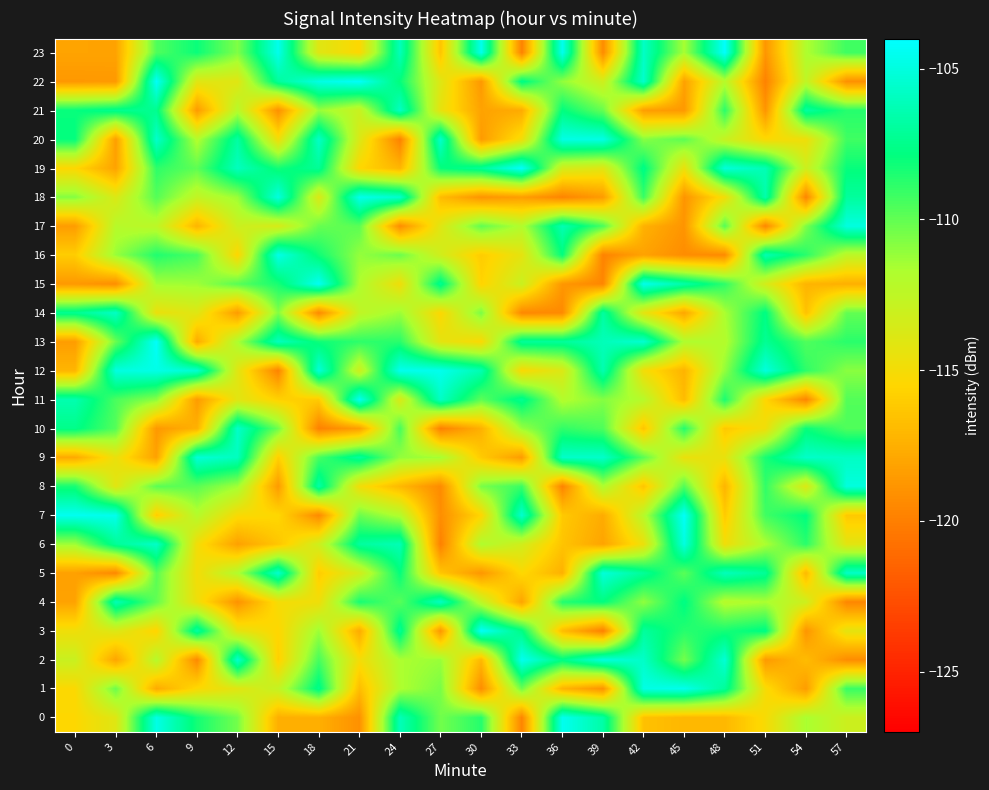

Reading left to right, what are all the values shown in this chart?

0: 0=-115.4	3=-114.0	6=-104.8	9=-108.3	12=-110.4	15=-117.5	18=-117.5	21=-119.1	24=-106.1	27=-110.4	30=-108.7	33=-119.7	36=-104.5	39=-106.7	42=-116.6	45=-117.1	48=-117.1	51=-115.1	54=-111.6	57=-113.1
1: 0=-115.3	3=-110.2	6=-117.8	9=-115.3	12=-114.1	15=-112.7	18=-107.4	21=-116.8	24=-111.8	27=-110.5	30=-119.3	33=-110.3	36=-117.3	39=-119.0	42=-104.8	45=-104.5	48=-107.1	51=-115.1	54=-118.4	57=-109.1
2: 0=-113.0	3=-118.0	6=-112.1	9=-119.4	12=-105.5	15=-115.9	18=-109.4	21=-115.0	24=-111.7	27=-111.3	30=-117.0	33=-104.5	36=-107.6	39=-105.0	42=-105.7	45=-110.4	48=-105.3	51=-118.6	54=-116.9	57=-119.3
3: 0=-114.8	3=-113.8	6=-115.7	9=-106.7	12=-114.3	15=-115.5	18=-111.3	21=-117.7	24=-107.2	27=-118.8	30=-104.2	33=-107.6	36=-116.8	39=-119.9	42=-107.0	45=-108.7	48=-108.3	51=-107.7	54=-118.8	57=-114.3
4: 0=-118.1	3=-106.2	6=-110.0	9=-114.7	12=-119.0	15=-115.0	18=-114.8	21=-108.3	24=-109.8	27=-105.8	30=-112.4	33=-118.1	36=-108.6	39=-107.8	42=-111.0	45=-107.7	48=-112.1	51=-111.6	54=-113.2	57=-119.6
5: 0=-118.3	3=-119.5	6=-109.8	9=-115.0	12=-111.9	15=-105.5	18=-116.0	21=-113.4	24=-107.9	27=-116.3	30=-118.8	33=-115.4	36=-117.4	39=-105.1	42=-107.1	45=-109.9	48=-106.1	51=-107.1	54=-117.0	57=-105.7
6: 0=-111.4	3=-107.1	6=-105.7	9=-114.9	12=-118.2	15=-116.4	18=-113.2	21=-106.9	24=-106.2	27=-119.9	30=-111.8	33=-113.3	36=-116.4	39=-118.1	42=-114.6	45=-104.9	48=-114.8	51=-111.7	54=-108.8	57=-114.2
7: 0=-104.5	3=-104.6	6=-116.0	9=-112.0	12=-115.2	15=-115.4	18=-119.4	21=-110.2	24=-112.0	27=-119.2	30=-115.5	33=-105.5	36=-116.2	39=-117.7	42=-112.2	45=-104.2	48=-116.1	51=-109.2	54=-107.8	57=-116.2
8: 0=-108.3	3=-114.1	6=-109.9	9=-109.9	12=-111.4	15=-118.6	18=-106.6	21=-114.9	24=-117.0	27=-119.3	30=-110.5	33=-109.2	36=-119.7	39=-111.8	42=-116.4	45=-109.7	48=-117.2	51=-108.9	54=-113.8	57=-105.0
9: 0=-117.8	3=-114.5	6=-118.2	9=-105.2	12=-106.0	15=-115.9	18=-109.4	21=-106.9	24=-111.1	27=-111.5	30=-116.1	33=-118.5	36=-105.6	39=-105.6	42=-109.9	45=-114.6	48=-114.4	51=-108.4	54=-105.6	57=-105.8
10: 0=-107.5	3=-109.7	6=-118.7	9=-117.4	12=-105.6	15=-110.3	18=-119.9	21=-118.4	24=-109.4	27=-119.9	30=-117.4	33=-111.2	36=-108.9	39=-109.6	42=-116.4	45=-108.6	48=-116.2	51=-114.8	54=-108.1	57=-109.6
11: 0=-106.4	3=-109.5	6=-110.9	9=-118.5	12=-114.1	15=-115.8	18=-116.1	21=-104.4	24=-113.7	27=-105.7	30=-109.9	33=-107.3	36=-112.0	39=-110.8	42=-112.1	45=-116.9	48=-108.4	51=-115.5	54=-119.6	57=-109.7
12: 0=-117.2	3=-105.0	6=-104.7	9=-105.4	12=-114.1	15=-119.8	18=-105.1	21=-113.1	24=-104.5	27=-104.6	30=-106.4	33=-115.3	36=-113.8	39=-106.4	42=-114.9	45=-117.3	48=-111.1	51=-105.0	54=-108.9	57=-110.9
13: 0=-118.4	3=-110.2	6=-104.2	9=-117.8	12=-111.7	15=-106.0	18=-108.1	21=-108.8	24=-108.8	27=-114.2	30=-115.3	33=-107.1	36=-107.0	39=-106.1	42=-105.4	45=-111.8	48=-112.0	51=-107.2	54=-109.6	57=-108.8
14: 0=-107.3	3=-105.8	6=-114.6	9=-114.0	12=-118.5	15=-110.7	18=-119.4	21=-112.6	24=-111.3	27=-115.4	30=-110.5	33=-119.5	36=-119.4	39=-106.8	42=-114.2	45=-118.0	48=-111.6	51=-107.7	54=-116.5	57=-110.0
15: 0=-118.6	3=-119.2	6=-111.5	9=-111.3	12=-109.8	15=-108.4	18=-104.4	21=-111.7	24=-114.8	27=-107.3	30=-115.7	33=-113.0	36=-118.7	39=-119.6	42=-104.6	45=-106.6	48=-108.9	51=-113.5	54=-117.2	57=-117.5
16: 0=-116.0	3=-111.2	6=-108.6	9=-109.4	12=-115.5	15=-104.7	18=-108.2	21=-111.1	24=-110.2	27=-113.3	30=-116.0	33=-114.3	36=-107.9	39=-119.8	42=-118.1	45=-119.3	48=-119.3	51=-106.3	54=-108.7	57=-112.4
17: 0=-118.4	3=-112.1	6=-112.4	9=-117.2	12=-113.1	15=-113.6	18=-110.1	21=-109.8	24=-119.3	27=-114.0	30=-110.0	33=-111.9	36=-106.3	39=-109.5	42=-117.4	45=-118.9	48=-109.7	51=-119.6	54=-110.6	57=-105.0
18: 0=-110.8	3=-113.8	6=-109.7	9=-112.7	12=-111.3	15=-104.9	18=-113.8	21=-104.6	24=-105.5	27=-116.9	30=-118.9	33=-118.4	36=-119.7	39=-118.5	42=-109.1	45=-118.9	48=-114.9	51=-106.5	54=-119.6	57=-107.0
19: 0=-115.5	3=-118.1	6=-108.9	9=-109.9	12=-106.0	15=-108.2	18=-107.1	21=-115.5	24=-117.2	27=-108.0	30=-107.1	33=-104.2	36=-113.4	39=-114.0	42=-107.6	45=-114.5	48=-105.1	51=-106.3	54=-113.1	57=-108.0
20: 0=-107.9	3=-118.4	6=-105.6	9=-111.9	12=-106.8	15=-114.9	18=-105.7	21=-113.8	24=-119.8	27=-105.5	30=-118.5	33=-114.9	36=-104.8	39=-104.8	42=-110.8	45=-109.9	48=-112.8	51=-115.3	54=-114.7	57=-109.2
21: 0=-108.0	3=-107.3	6=-107.4	9=-118.5	12=-112.1	15=-119.1	18=-111.2	21=-112.9	24=-105.8	27=-114.4	30=-118.1	33=-117.7	36=-107.8	39=-110.1	42=-118.4	45=-118.7	48=-108.8	51=-118.8	54=-106.9	57=-108.7
22: 0=-118.7	3=-118.6	6=-104.2	9=-114.0	12=-114.1	15=-107.0	18=-104.8	21=-104.2	24=-107.9	27=-114.0	30=-118.7	33=-107.6	36=-111.1	39=-113.2	42=-105.5	45=-118.2	48=-112.1	51=-119.8	54=-112.5	57=-119.1
23: 0=-118.1	3=-118.1	6=-109.6	9=-108.1	12=-110.7	15=-104.6	18=-114.0	21=-115.4	24=-106.1	27=-116.4	30=-104.6	33=-119.8	36=-104.5	39=-119.3	42=-105.7	45=-111.6	48=-104.1	51=-118.8	54=-111.8	57=-109.2